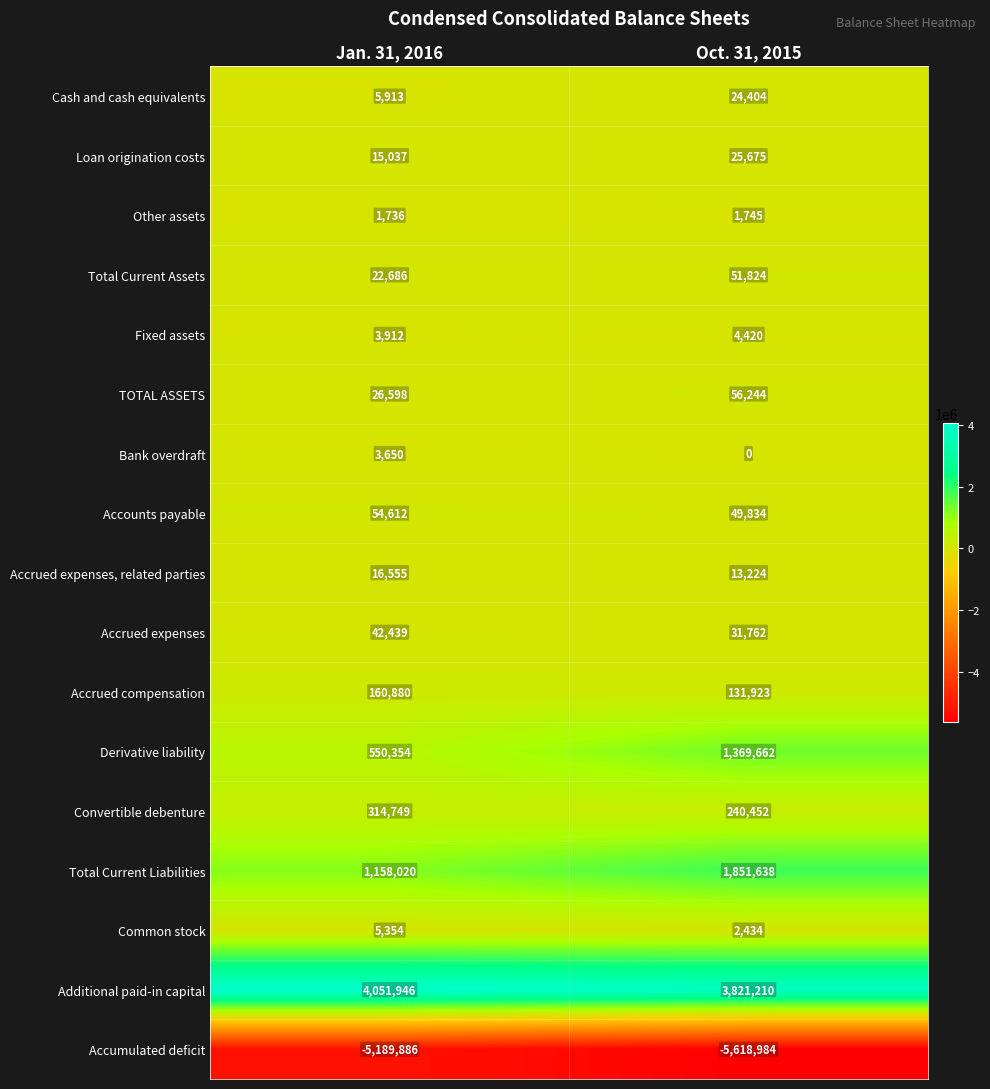

What is the total value across all series at Jan. 31, 2016?

1244555